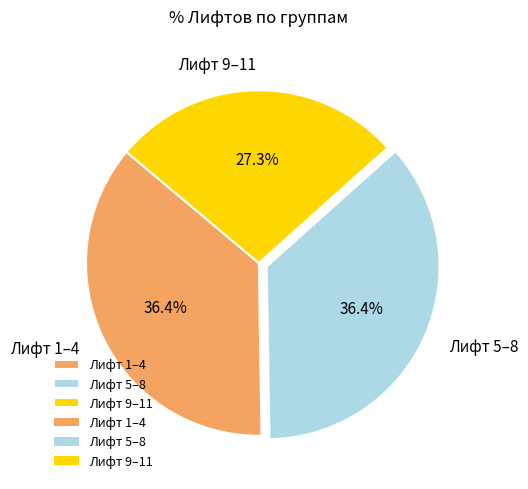

Approximately how many times larger is the value at Лифт 1–4 compared to Лифт 5–8?

1.0